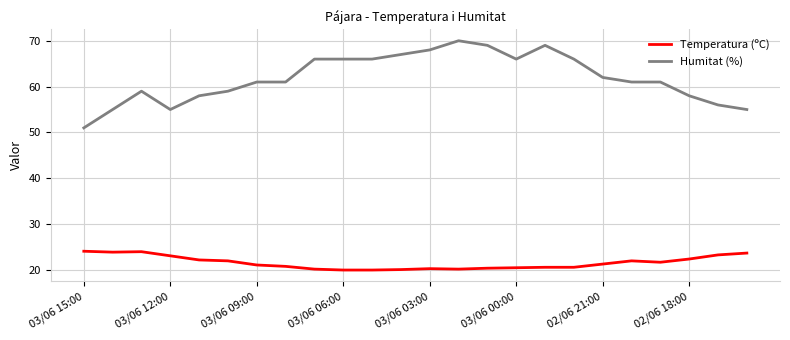

List the series in order of their peak value, lowest first.

Temperatura (ºC), Humitat (%)